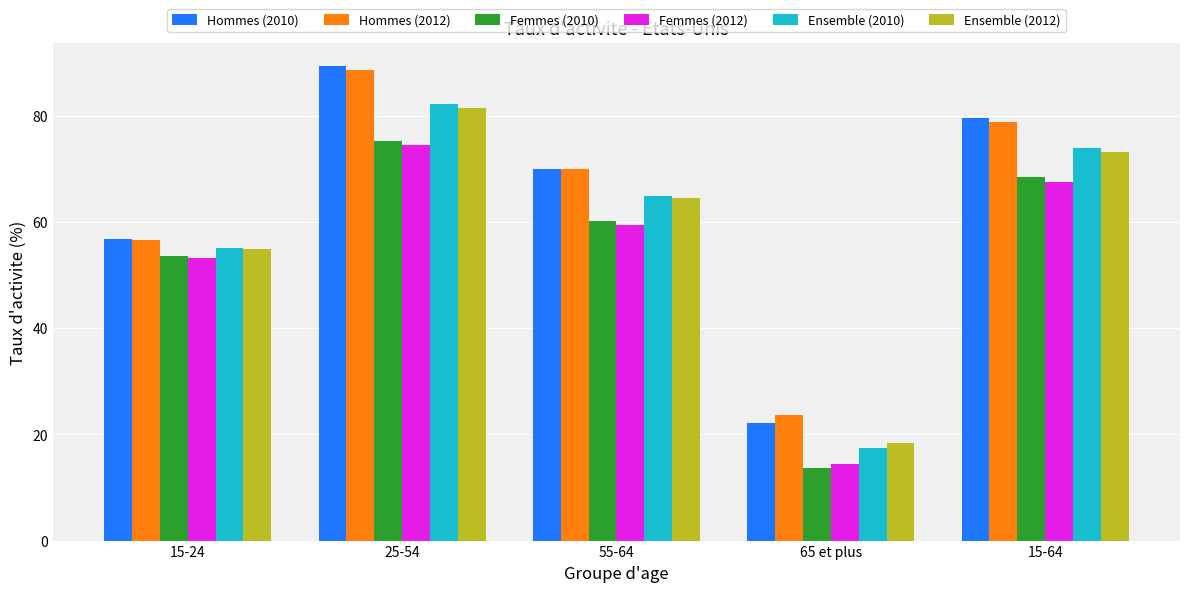

Which category has the lowest value in the Hommes (2010) series?

65 et plus